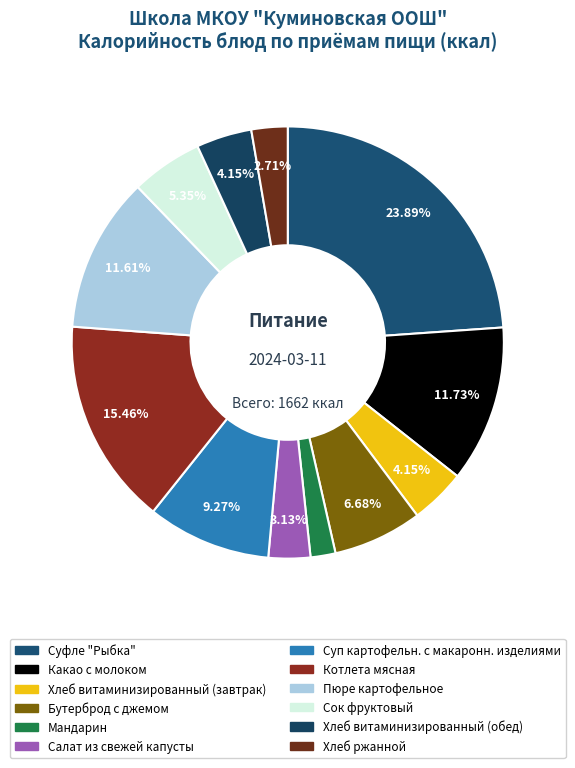

Which category has the smallest portion of the pie?

Мандарин